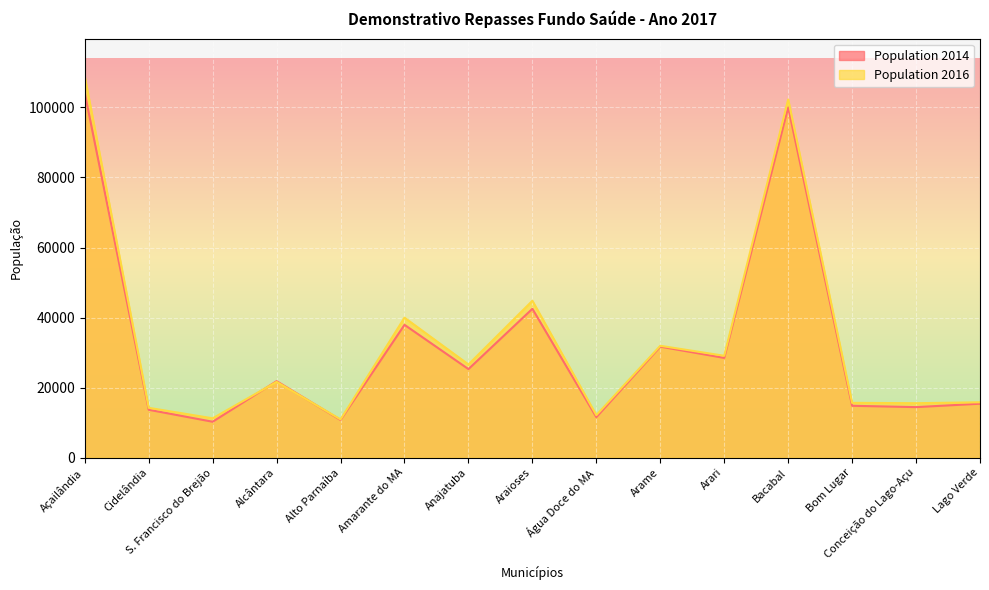

What are all the series names shown in the legend?

Population 2014, Population 2016